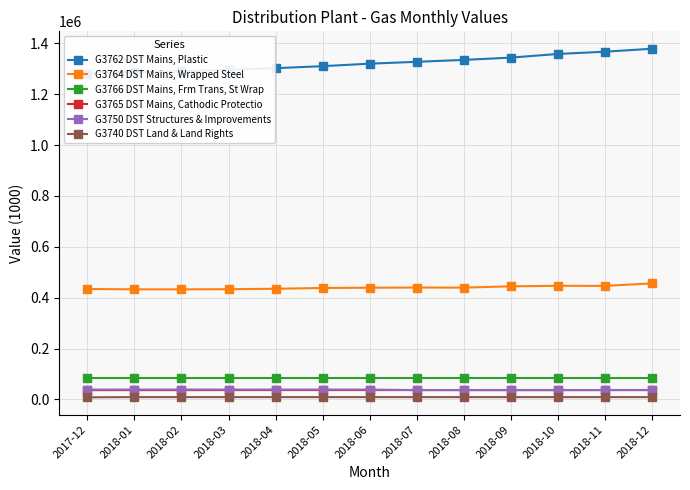

At how many categories does at least one series exceed 621892?

13